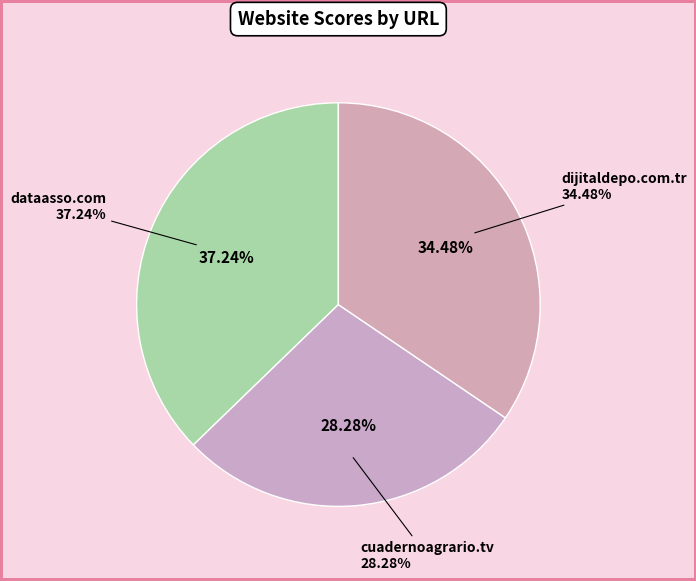

To the nearest percent, what portion does dataasso.com represent?

37%